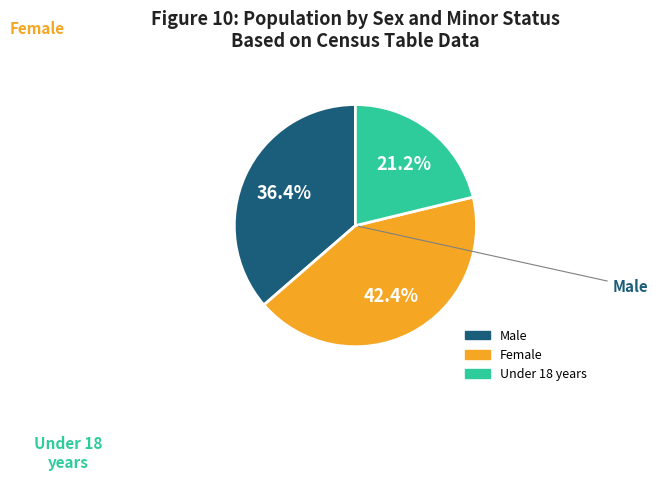

What is the largest slice in the pie chart?

Female